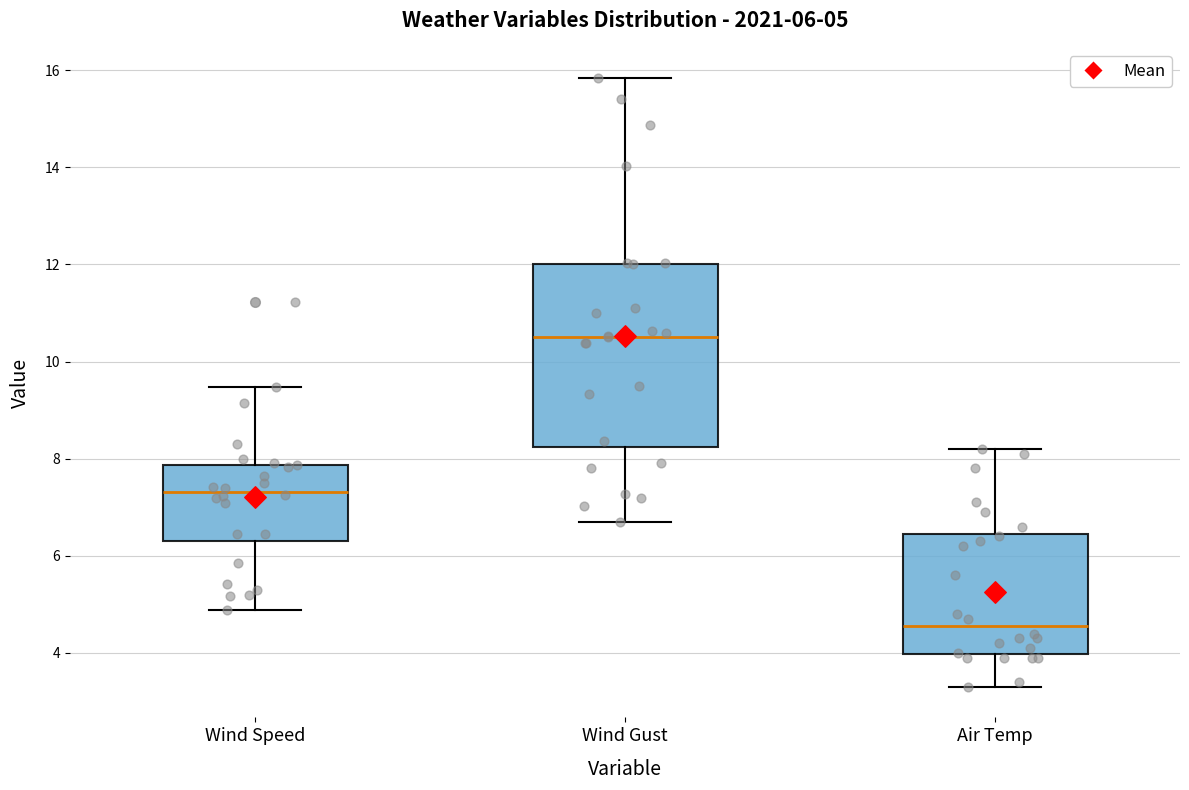

Which box has the lowest median line?

Air Temp